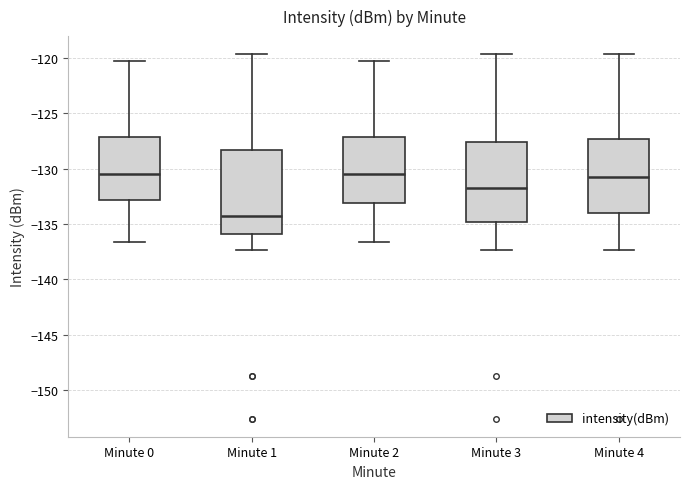

Reading left to right, read every box against the y-axis: the position of its median line, the range the box covers, and the ends of its whiskers. The values are not printed on the chart, so give them approximately, as read against the axis.

Minute 0: median -130.5, box -133.0 to -127.0, whiskers -136.5 to -120.0
Minute 1: median -134.0, box -136.0 to -128.5, whiskers -137.5 to -119.5
Minute 2: median -130.5, box -133.0 to -127.0, whiskers -136.5 to -120.0
Minute 3: median -132.0, box -135.0 to -127.5, whiskers -137.5 to -119.5
Minute 4: median -131.0, box -134.0 to -127.5, whiskers -137.5 to -119.5